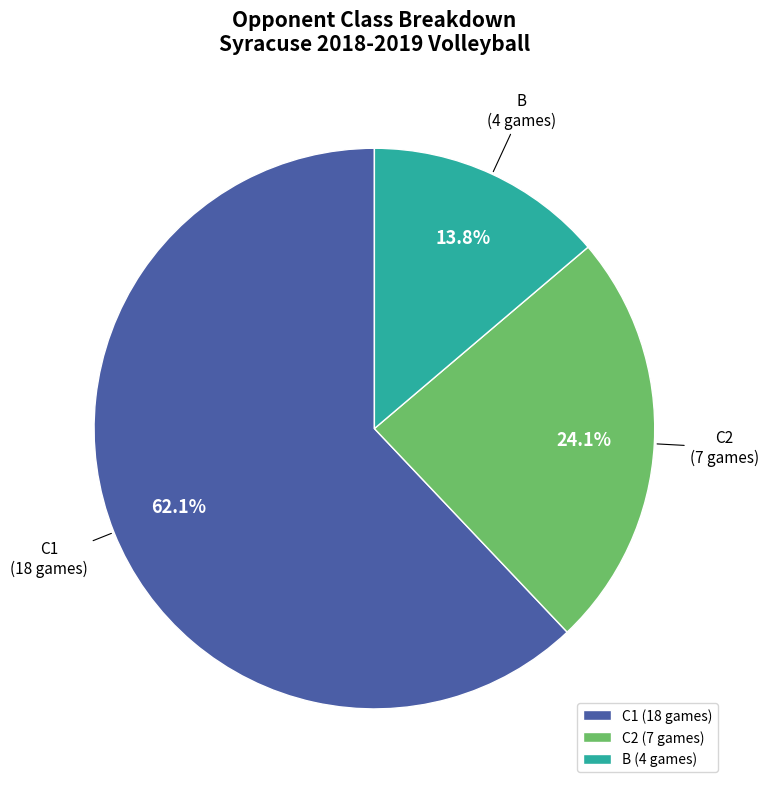

Rank the categories by value from lowest to highest.

B, C2, C1